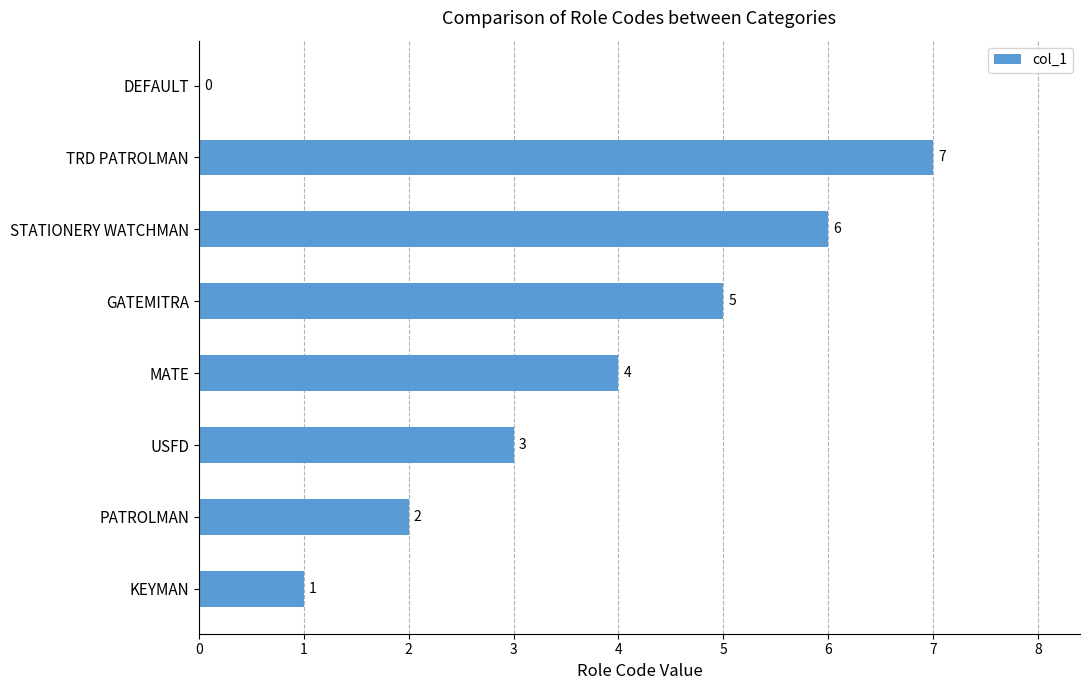

Which label corresponds to the largest value in the chart?

TRD PATROLMAN